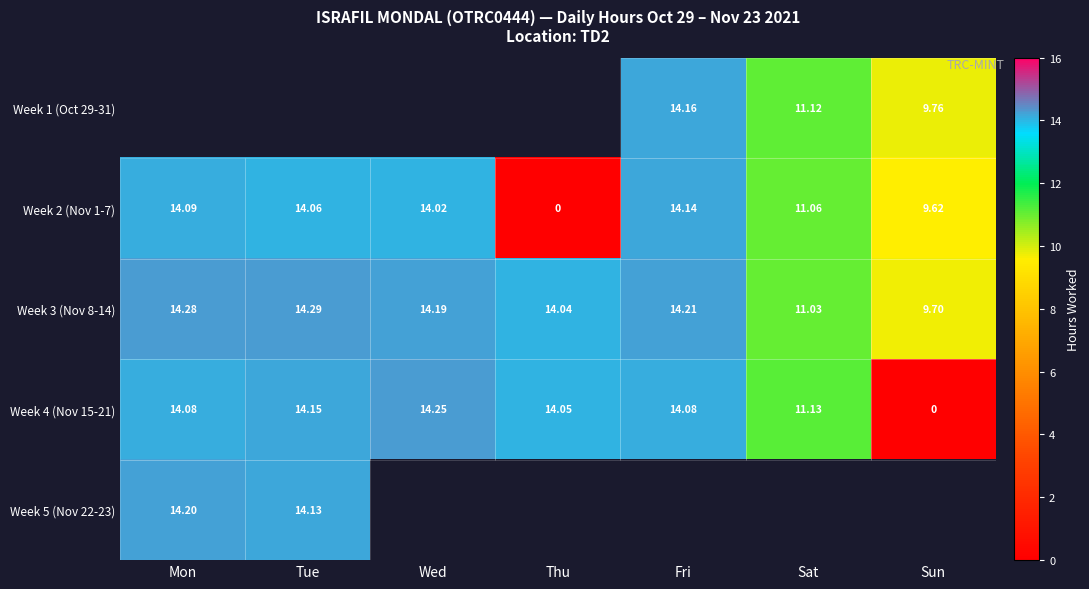

Is the value of Week 4 (Nov 15-21) at Fri greater than the value of Week 3 (Nov 8-14) at Thu?

Yes